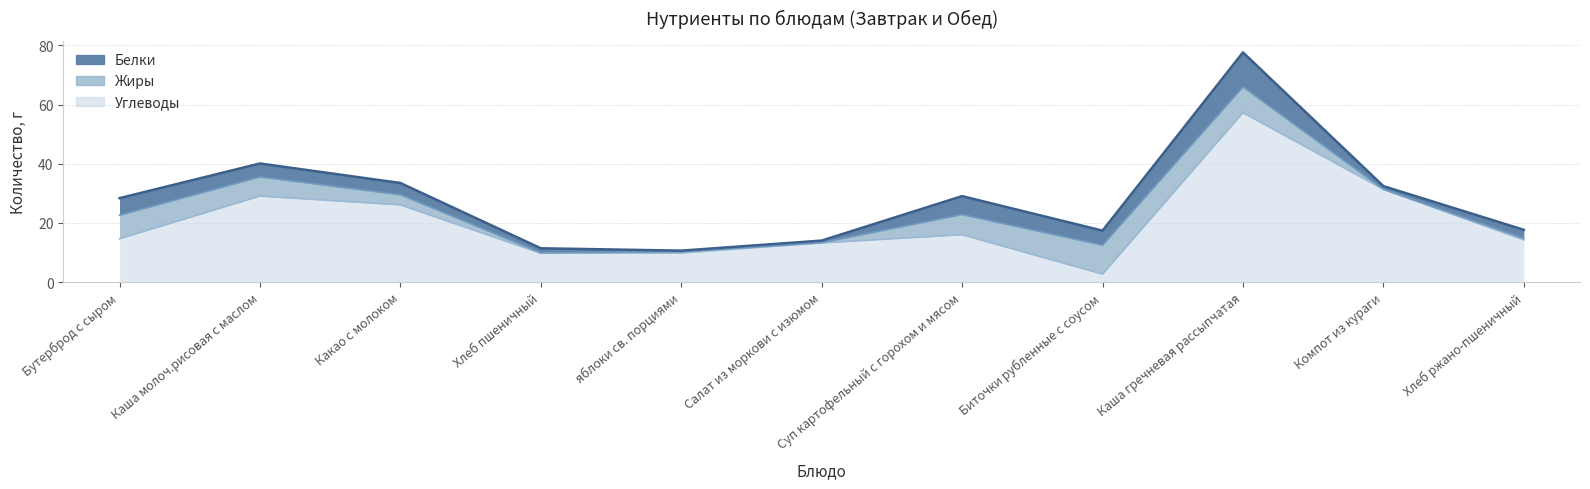

Reading left to right, list all the values displayed in this chart.

Белки: 5.8	4.5	4.0	1.5	0.4	0.7	6.2	4.9	11.7	1.1	2.9
Жиры: 8.0	6.5	3.4	0.2	0.4	0.1	6.8	9.8	8.7	0.0	0.5
Углеводы: 14.6	29.1	26.1	9.7	9.8	13.2	16.0	2.7	57.3	31.3	14.2